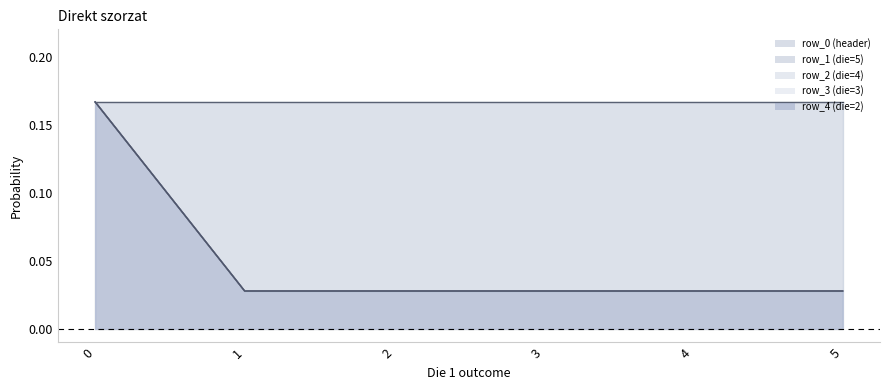

What is the maximum value for row_3 (die=3)?

0.2